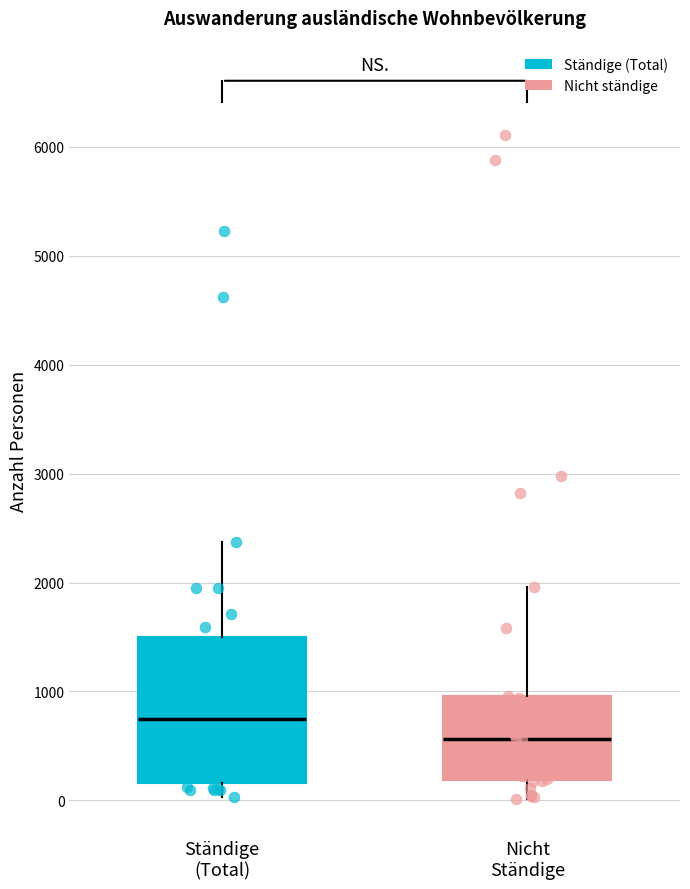

Where does the lower whisker of the box for Ständige (Total) end on the y-axis? The values are not printed on the chart, so give them approximately, as read against the axis.

0